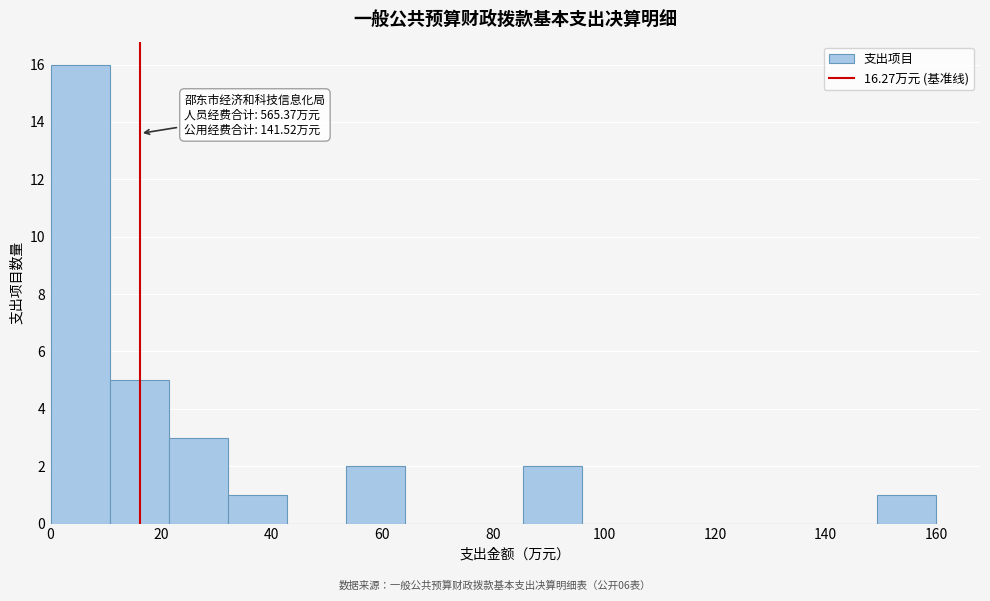

Over which range of the x-axis is the bar tallest?

0 to 10